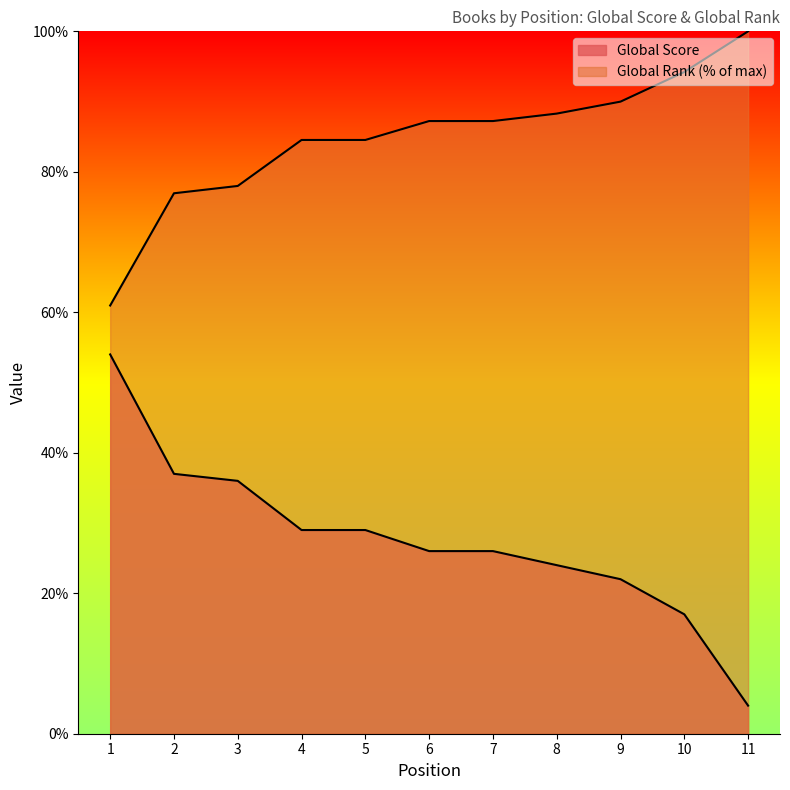

What is the maximum value shown in the chart?

100.0